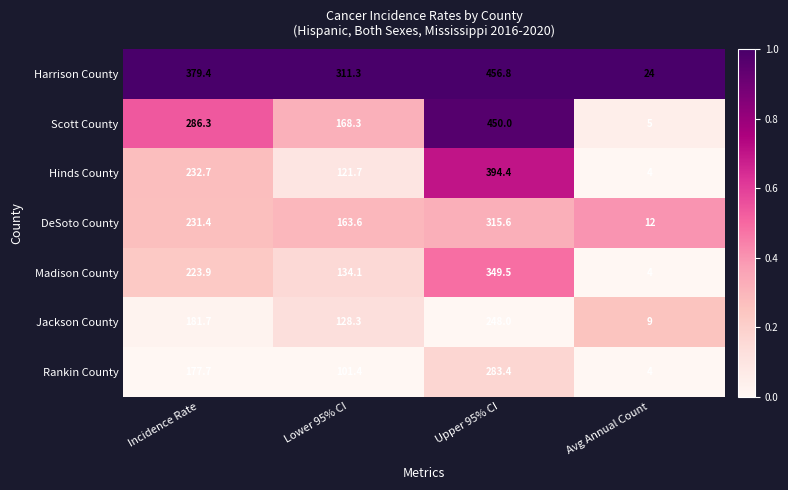

What is the difference between the Madison County values at Avg Annual Count and Upper 95% CI?

345.5